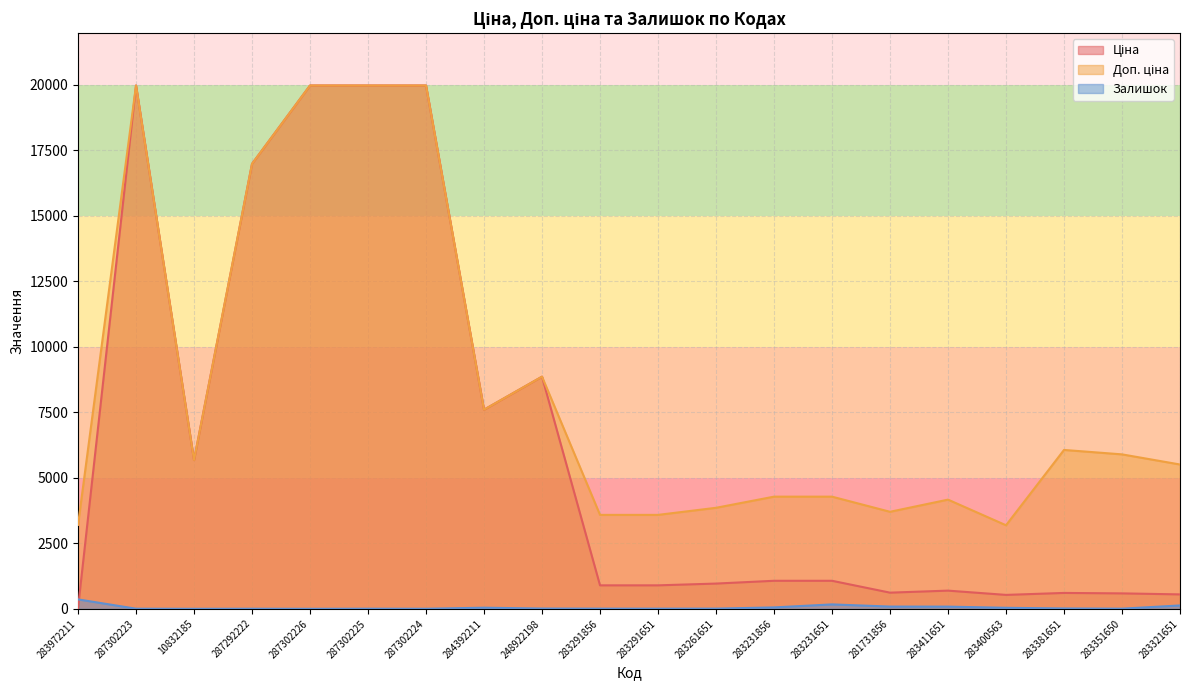

In Доп. ціна, how many points are lower than both neighbors (excluding endpoints)?

4